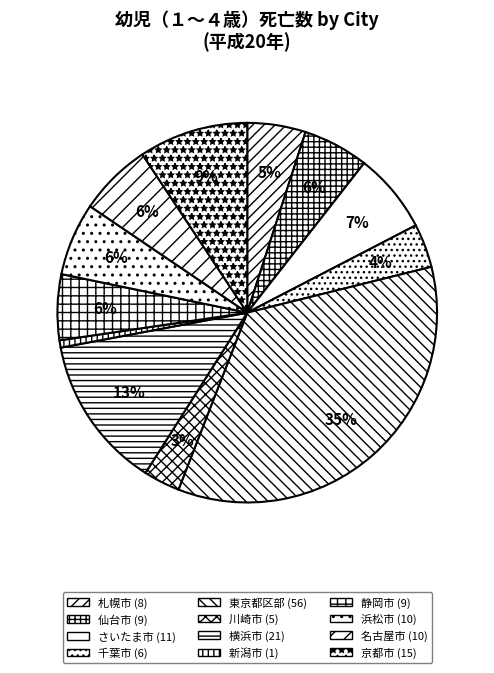

To the nearest percent, what is the combined percentage of 仙台市 and 名古屋市?

12%